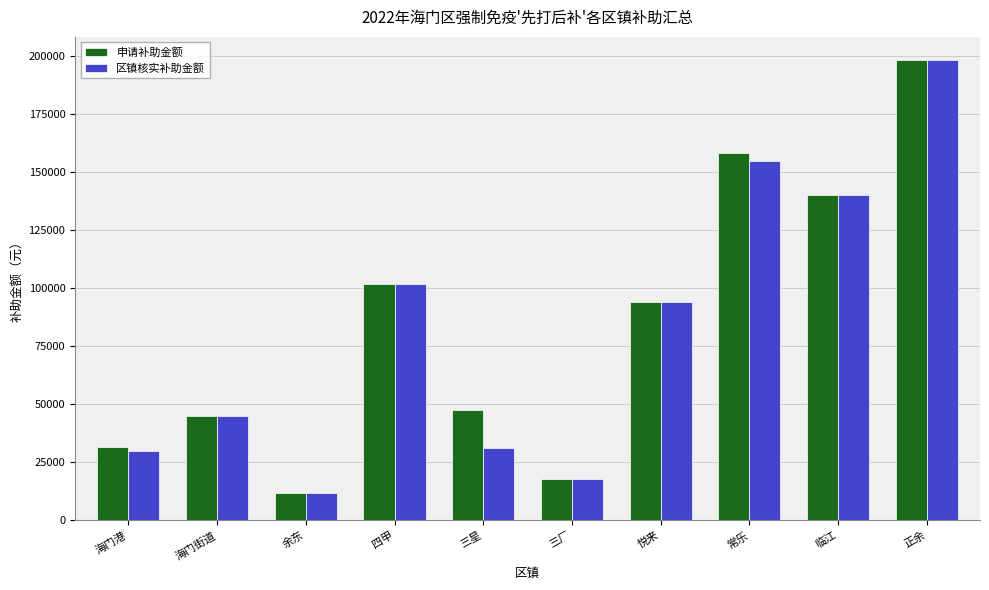

What is the difference between the highest and lowest values at 三星?

16273.6